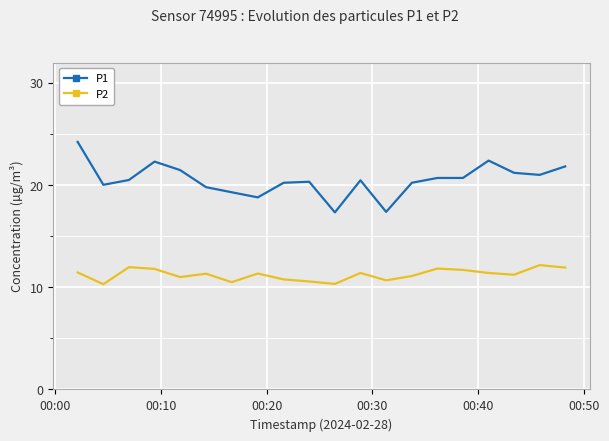

True or false: P2 and P1 intersect in this chart.

False